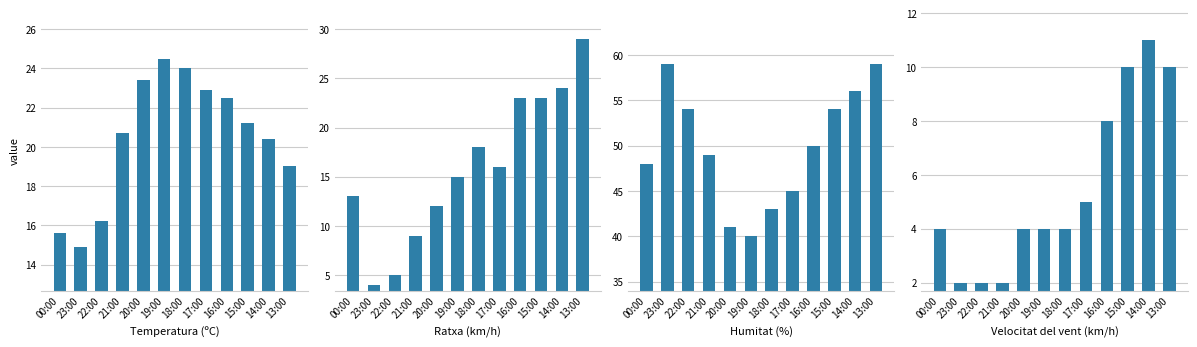

What is the label of the 1st bar from the right?

13:00